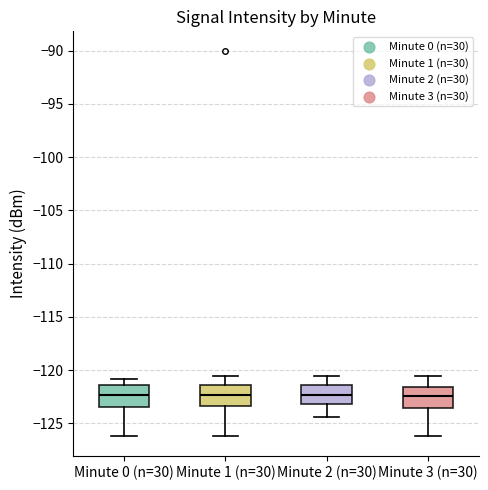

Reading left to right, transcribe this box plot: for each box, give where its median line is, the range the box spans, and where its two whiskers end, as read against the y-axis. The values are not printed on the chart, so give them approximately, as read against the axis.

Minute 0 (n=30): median -122.5, box -123.5 to -121.5, whiskers -126.0 to -121.0
Minute 1 (n=30): median -122.5, box -123.5 to -121.5, whiskers -126.0 to -120.5
Minute 2 (n=30): median -122.5, box -123.0 to -121.5, whiskers -124.5 to -120.5
Minute 3 (n=30): median -122.5, box -123.5 to -121.5, whiskers -126.0 to -120.5